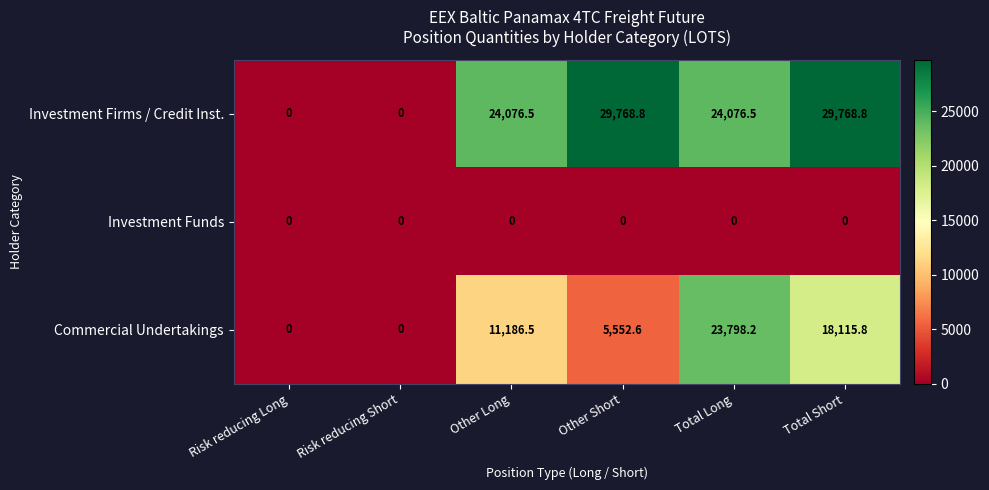

Rank the series by their average value, from lowest to highest.

Investment Funds, Commercial Undertakings, Investment Firms / Credit Inst.